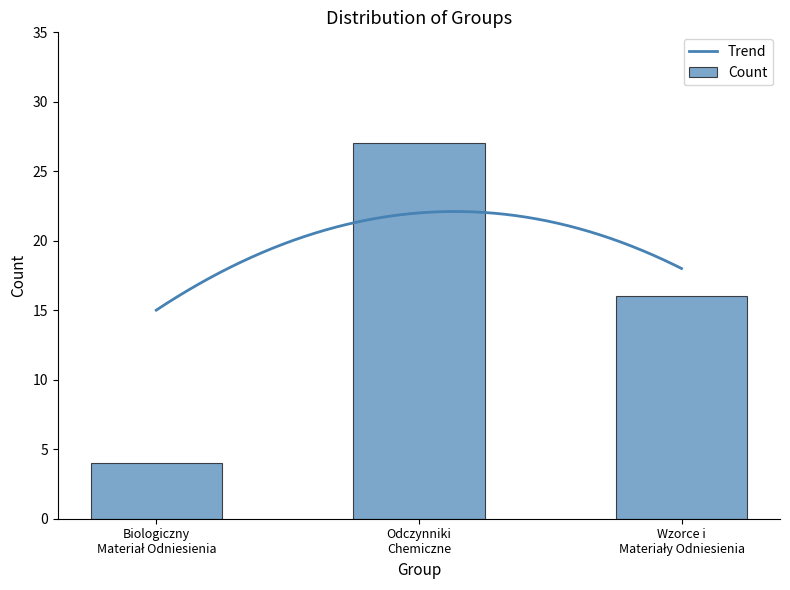

The chart shows a value of 4 at Biologiczny Materiał Odniesienia. True or false?

True